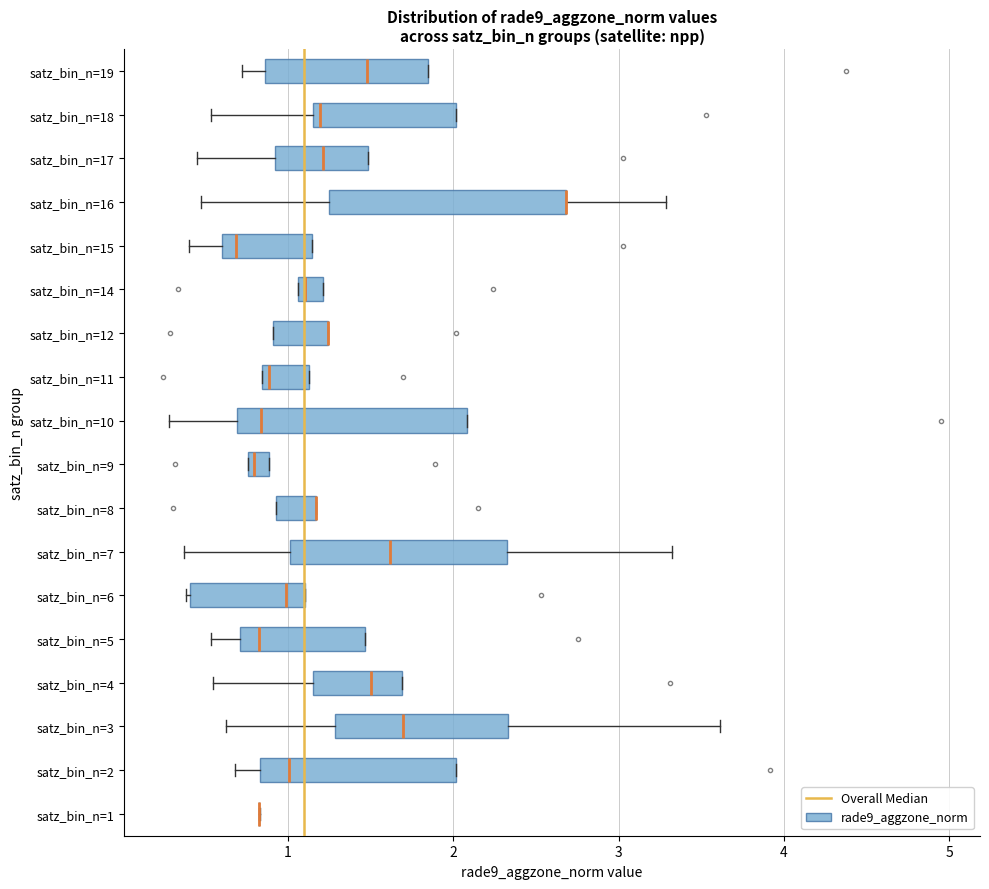

Where is the right edge of the box for satz_bin_n=9 on the x-axis? The values are not printed on the chart, so give them approximately, as read against the axis.

0.9